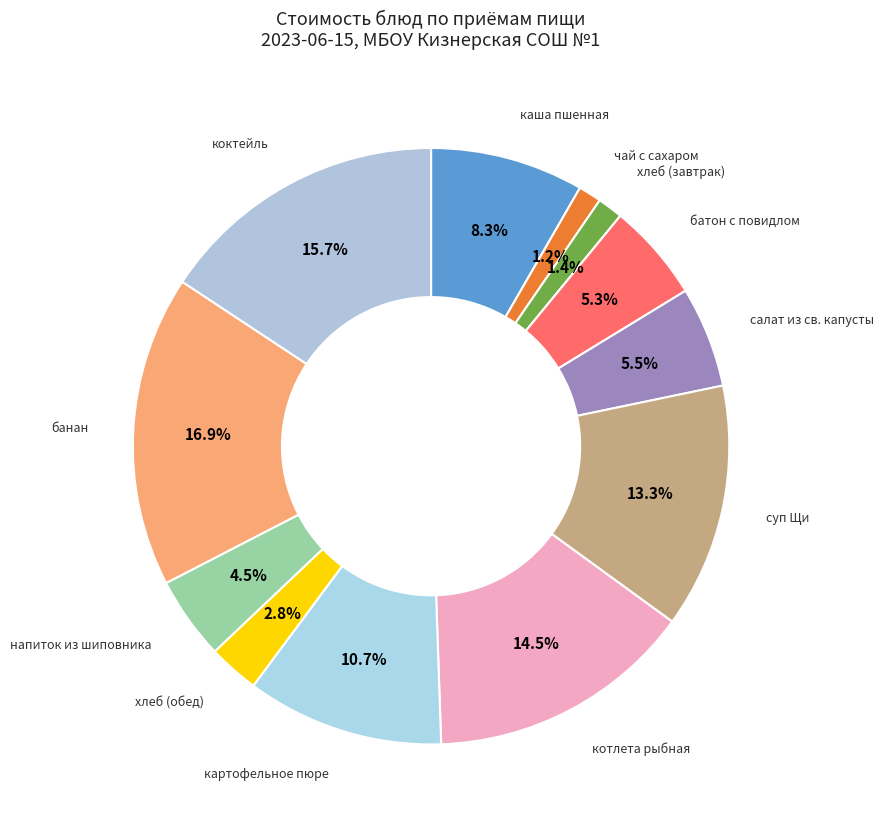

To the nearest percent, what is the average slice percentage?

8%